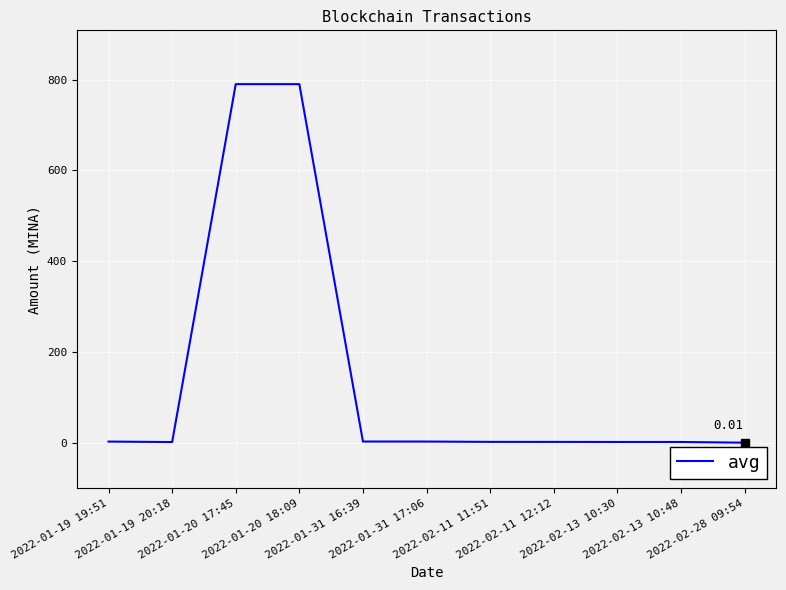

What is the difference between the maximum and minimum values?

790.0